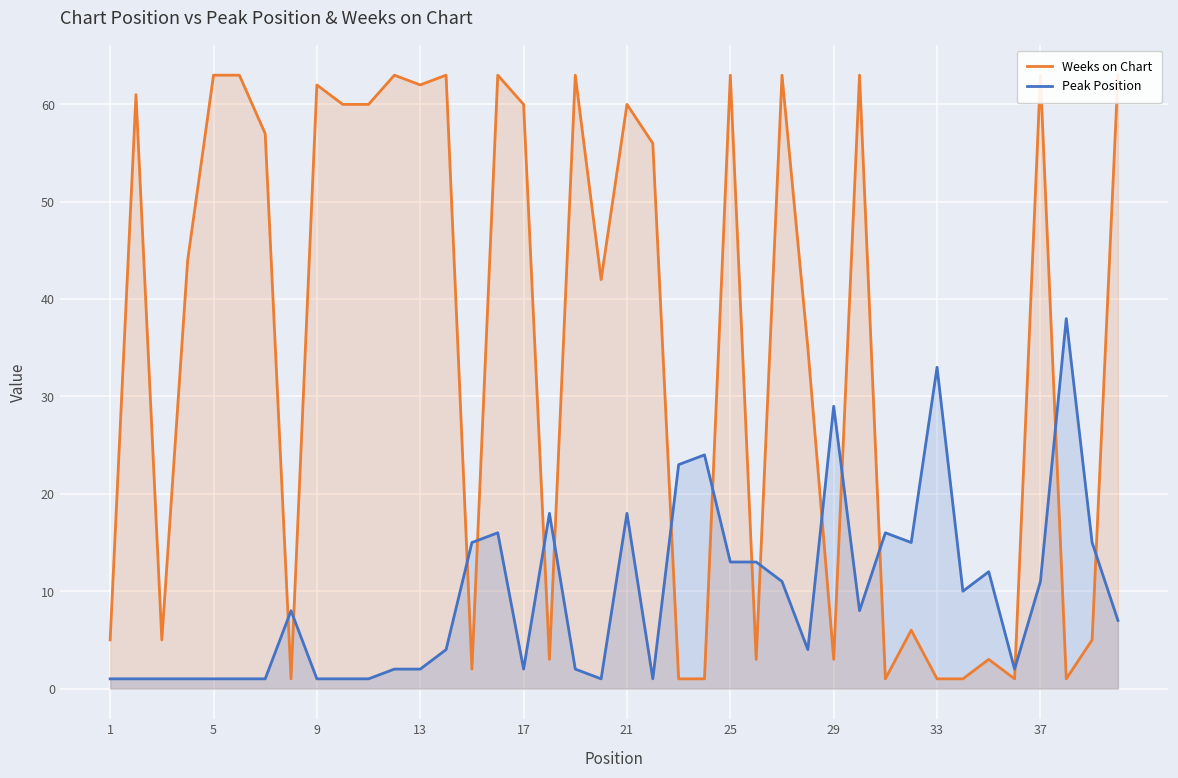

What is the maximum value for Peak Position?

38